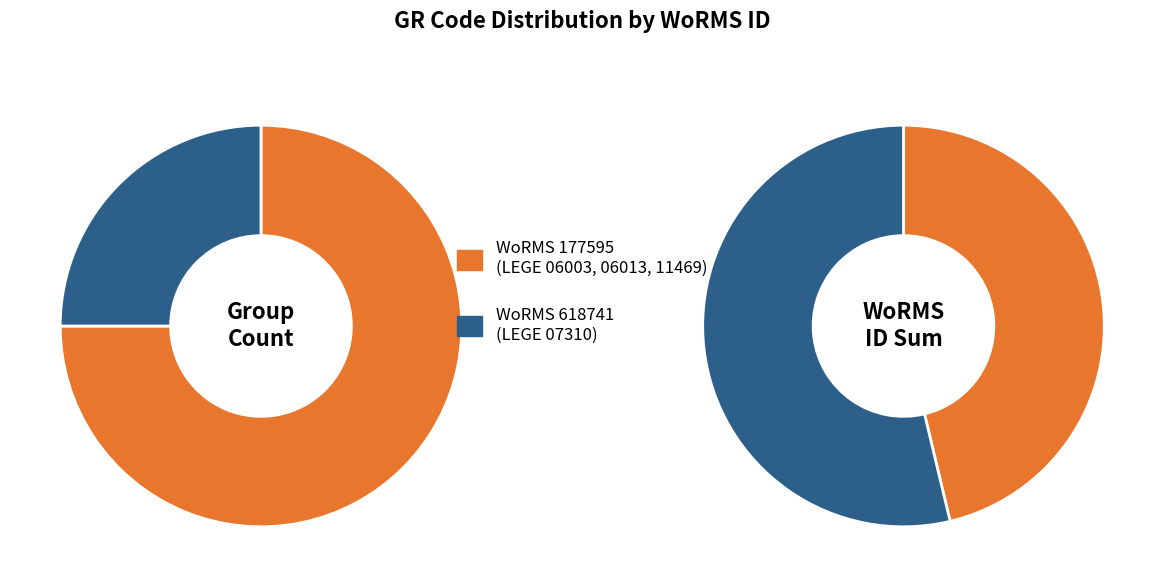

How many slices are in this pie chart?

4